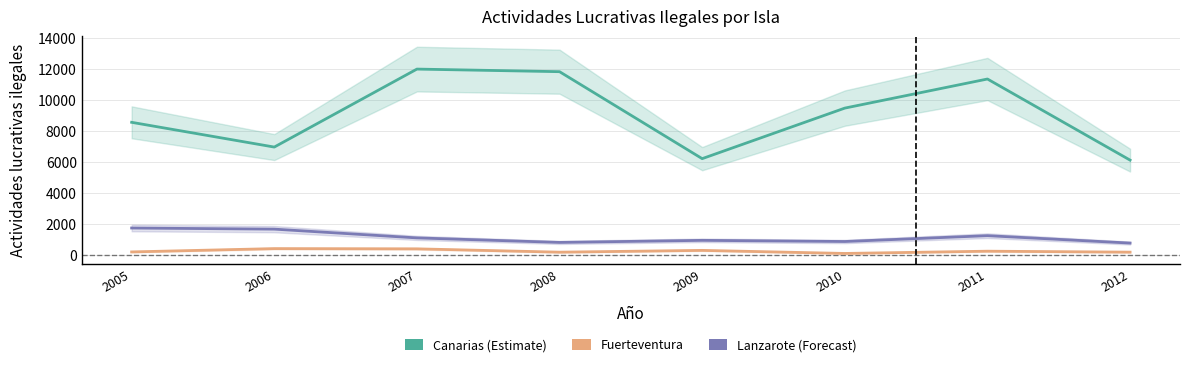

Is the value of Canarias at 2009 greater than the value of Fuerteventura at 2011?

Yes